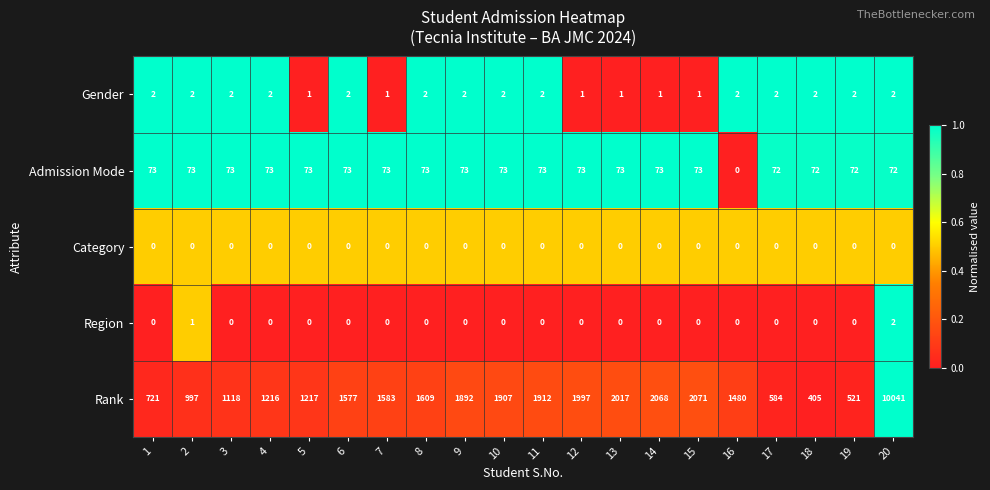

The value of Rank at 14 is 2068. True or false?

True